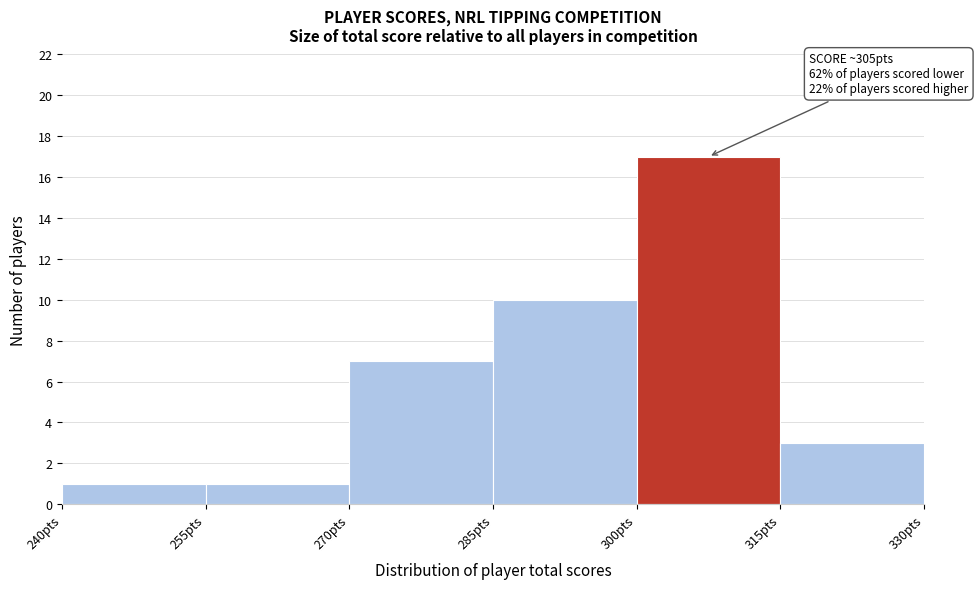

Over which range of the x-axis is the bar tallest?

300 to 315